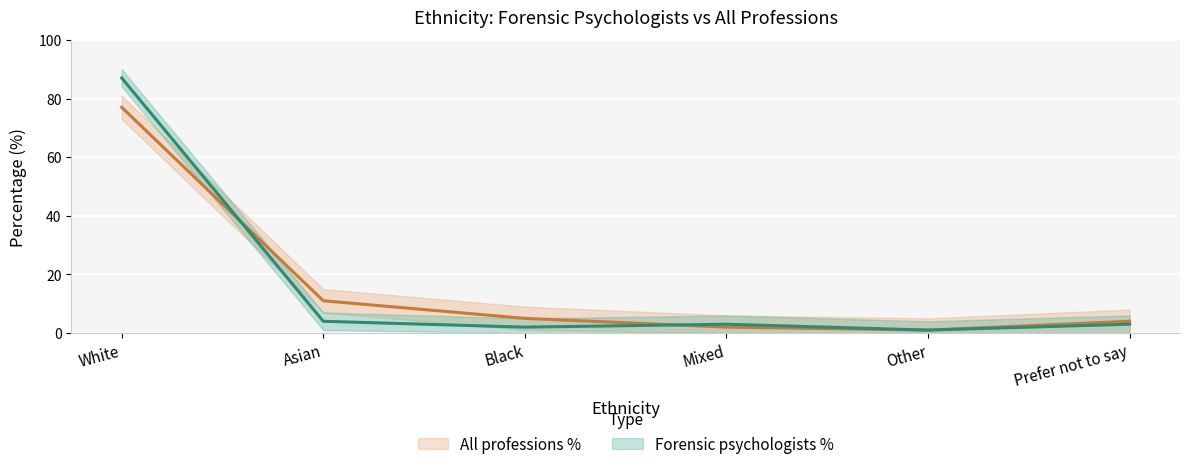

At which label does All professions % first exceed 5?

White